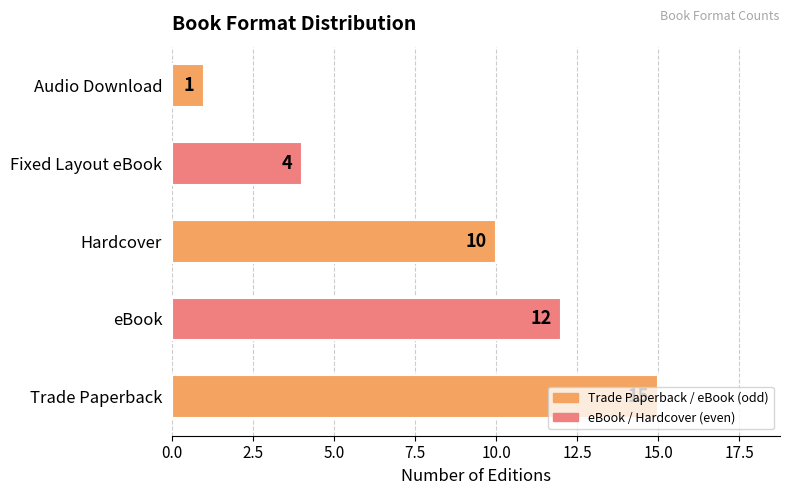

Rank the categories by value from lowest to highest.

Audio Download, Fixed Layout eBook, Hardcover, eBook, Trade Paperback